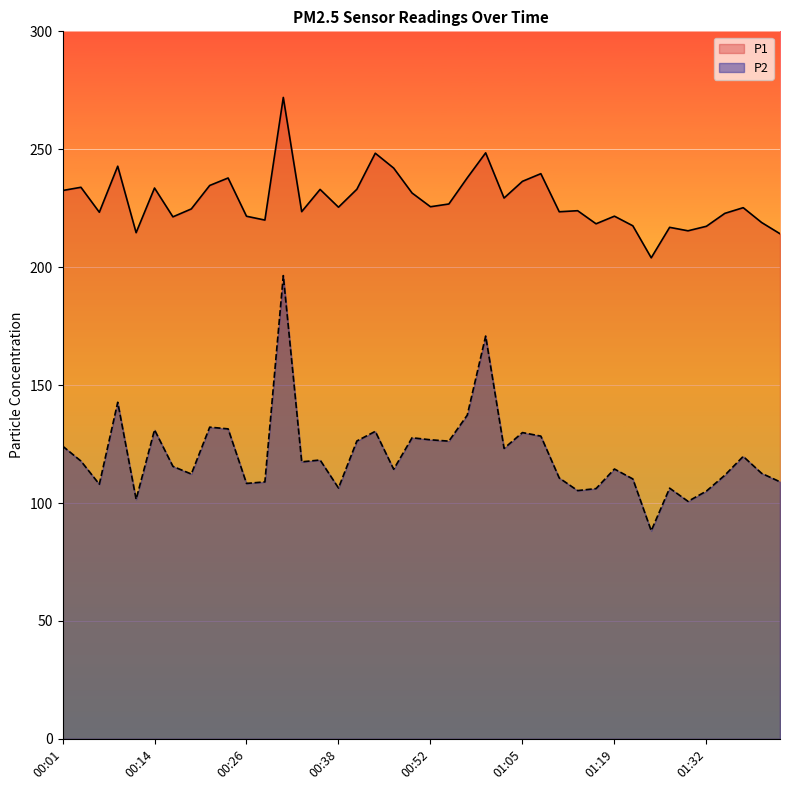

Between 00:41 and 00:47, which series saw the biggest shift?

P2